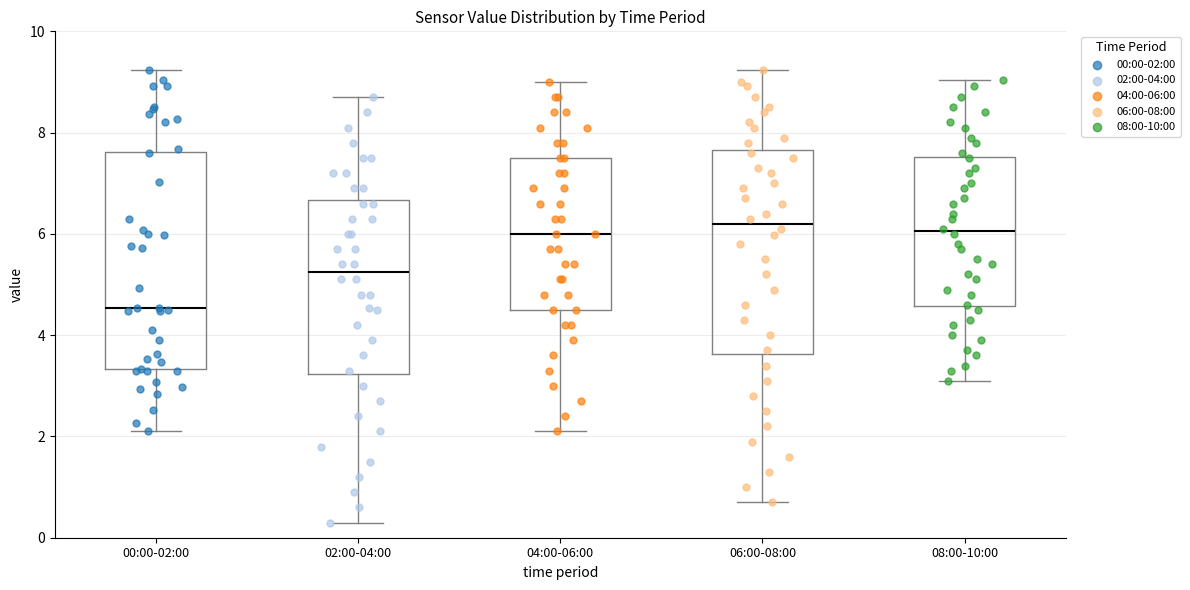

Where does the lower whisker of the box for 08:00-10:00 end on the y-axis? The values are not printed on the chart, so give them approximately, as read against the axis.

3.2